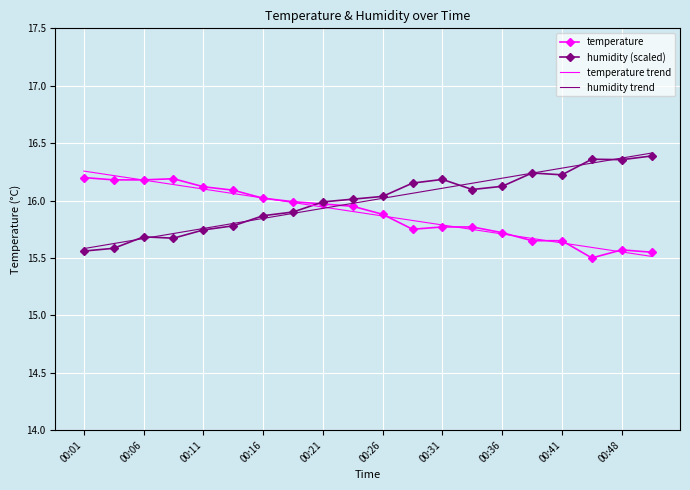

What is the minimum value shown in the chart?

15.5